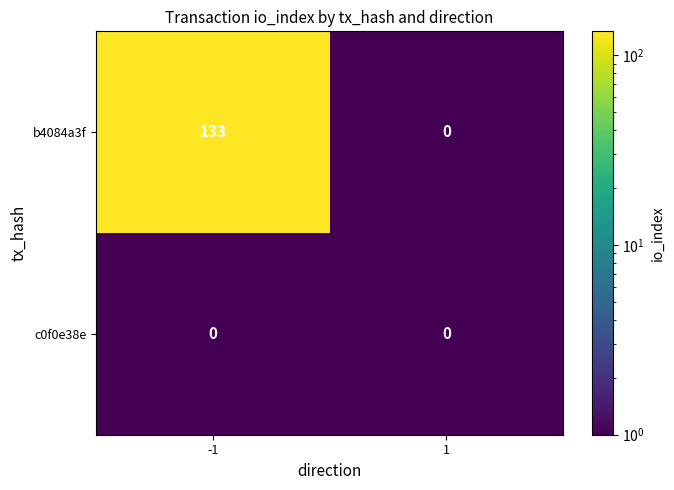

Which series has the largest range (max minus min)?

b4084a3f